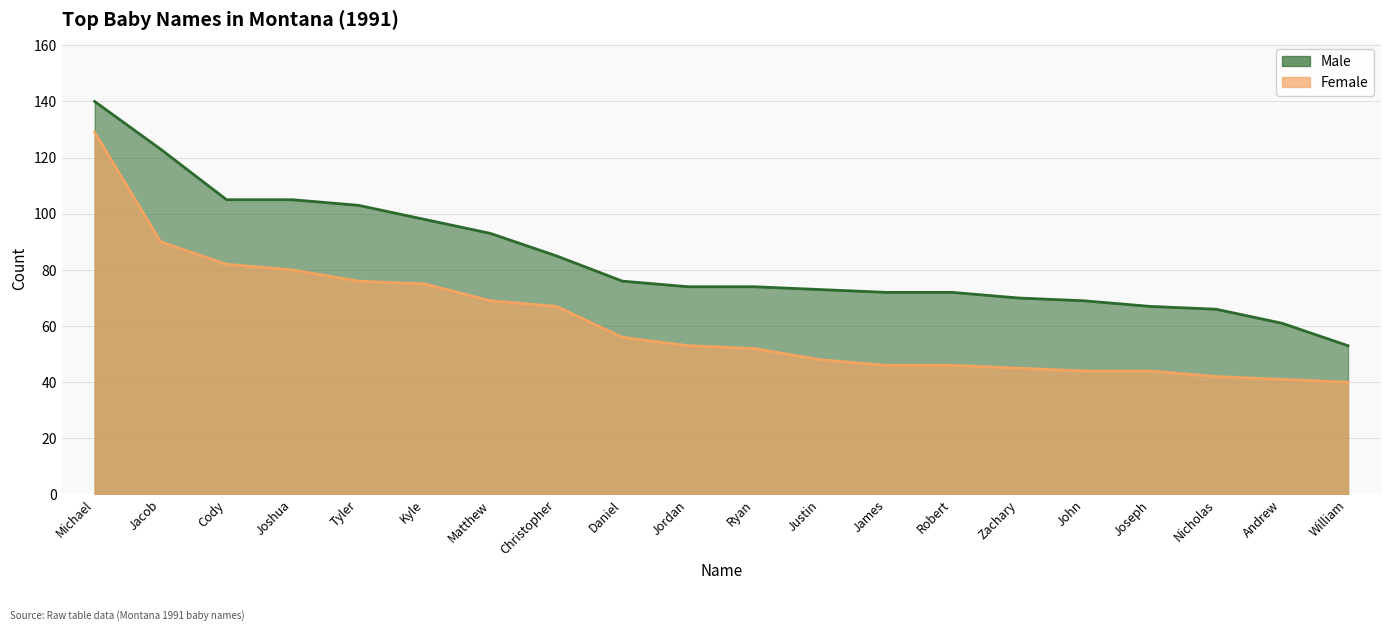

Rank the series by their average value, from lowest to highest.

Female, Male